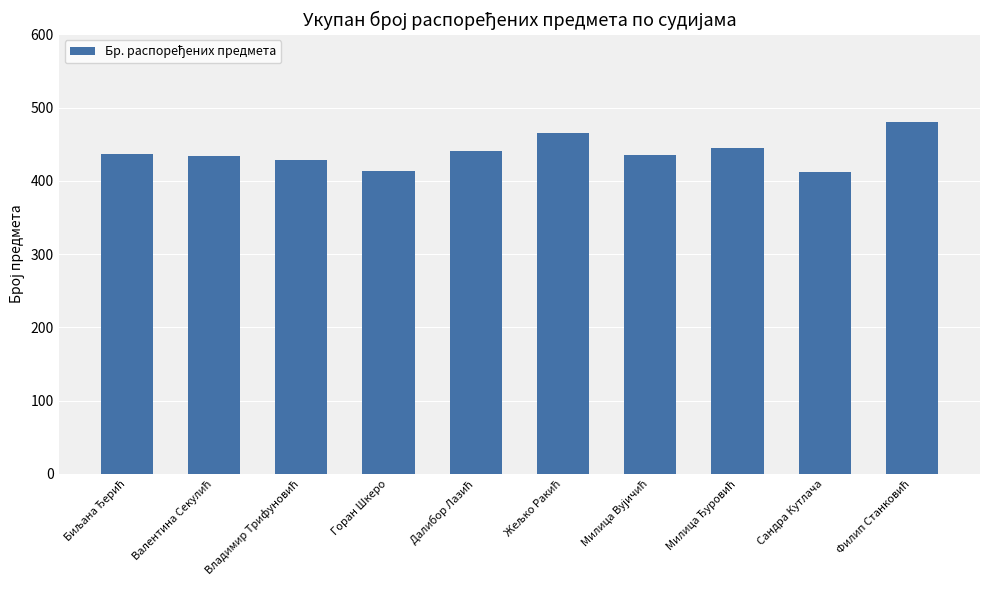

What is the approximate value at Сандра Кутлача?

412